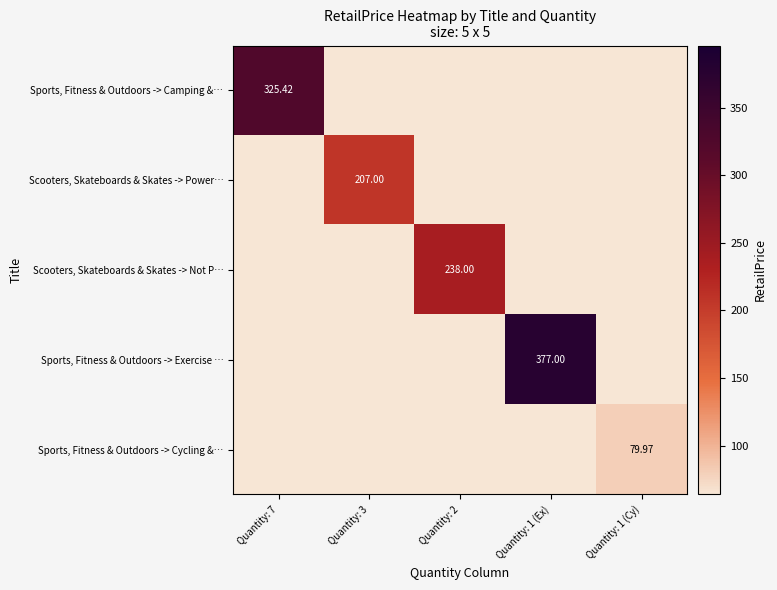

At how many categories does at least one series exceed 125?

4